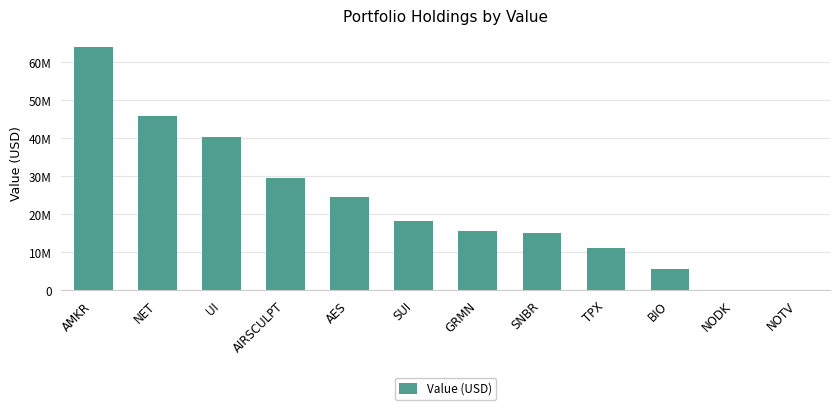

The value at AMKR is 63962500. True or false?

True